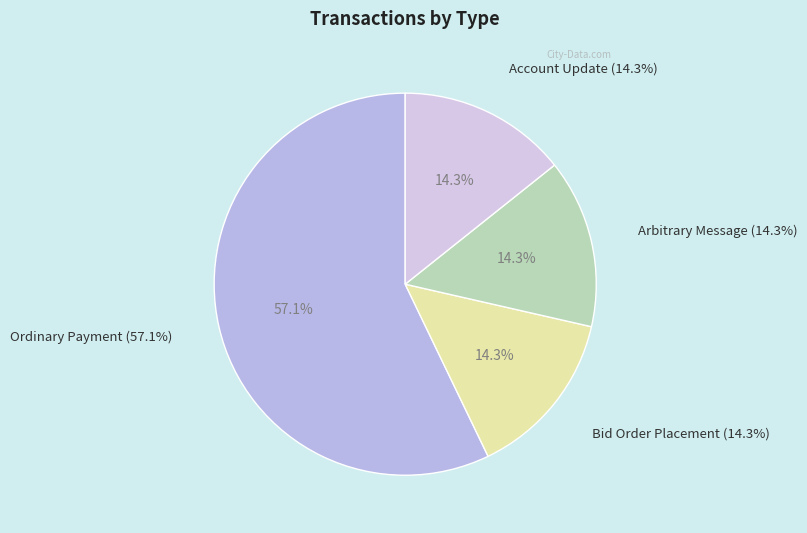

How many segments does this pie chart have?

4